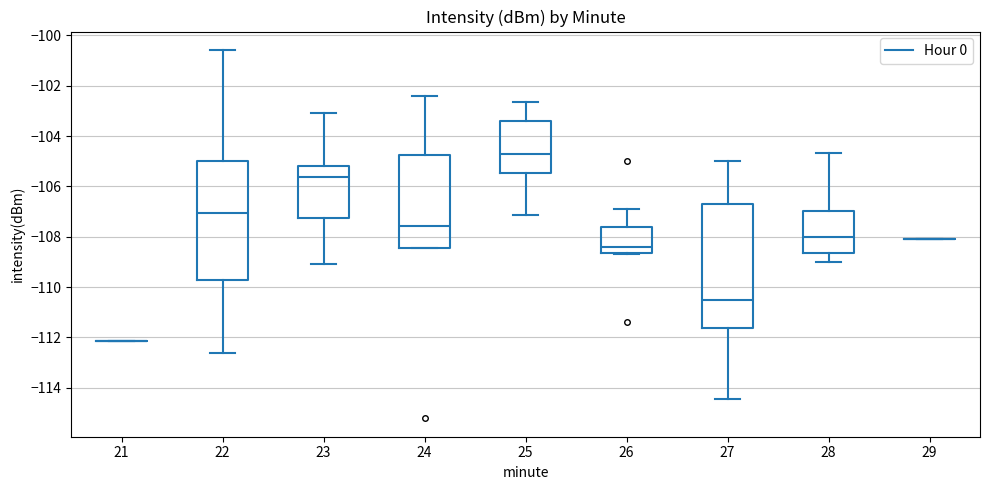

Reading left to right, transcribe this box plot: for each box, give where its median line is, the range the box spans, and where its two whiskers end, as read against the y-axis. The values are not printed on the chart, so give them approximately, as read against the axis.

21: box collapsed to a line at -112.2, whiskers -112.2 to -112.2
22: median -107.0, box -109.8 to -105.0, whiskers -112.6 to -100.6
23: median -105.6, box -107.2 to -105.2, whiskers -109.0 to -103.0
24: median -107.6, box -108.4 to -104.8, whiskers -108.4 to -102.4
25: median -104.8, box -105.4 to -103.4, whiskers -107.2 to -102.6
26: median -108.4, box -108.6 to -107.6, whiskers -108.6 (just below the box's lower edge) to -106.8
27: median -110.6, box -111.6 to -106.6, whiskers -114.4 to -105.0
28: median -108.0, box -108.6 to -107.0, whiskers -109.0 to -104.6
29: box collapsed to a line at -108.0, whiskers -108.0 to -108.0